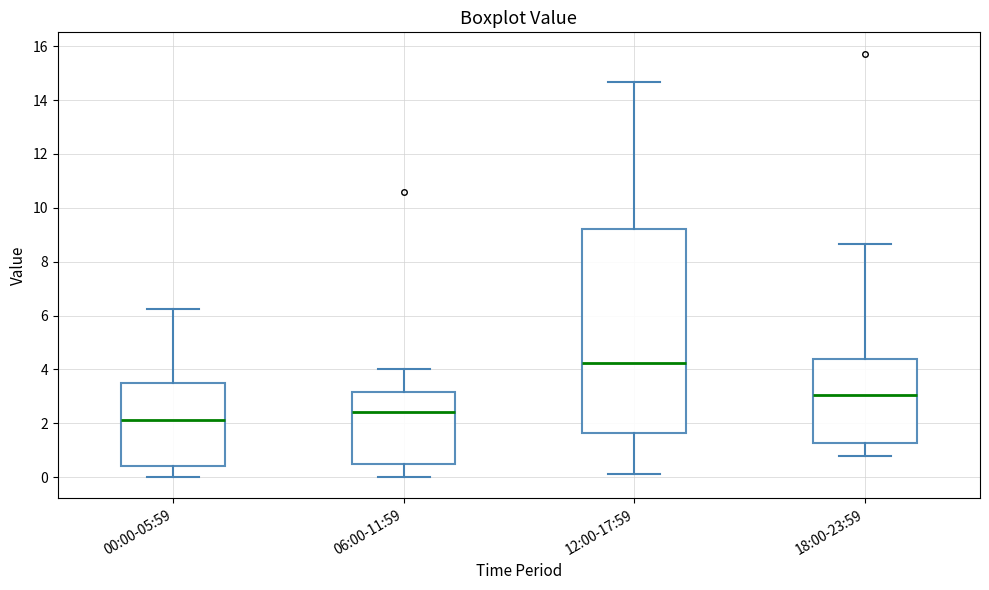

Reading left to right, read every box against the y-axis: the position of its median line, the range the box covers, and the ends of its whiskers. The values are not printed on the chart, so give them approximately, as read against the axis.

00:00-05:59: median 2.2, box 0.4 to 3.6, whiskers 0.0 to 6.2
06:00-11:59: median 2.4, box 0.4 to 3.2, whiskers 0.0 to 4.0
12:00-17:59: median 4.2, box 1.6 to 9.2, whiskers 0.2 to 14.6
18:00-23:59: median 3.0, box 1.2 to 4.4, whiskers 0.8 to 8.6